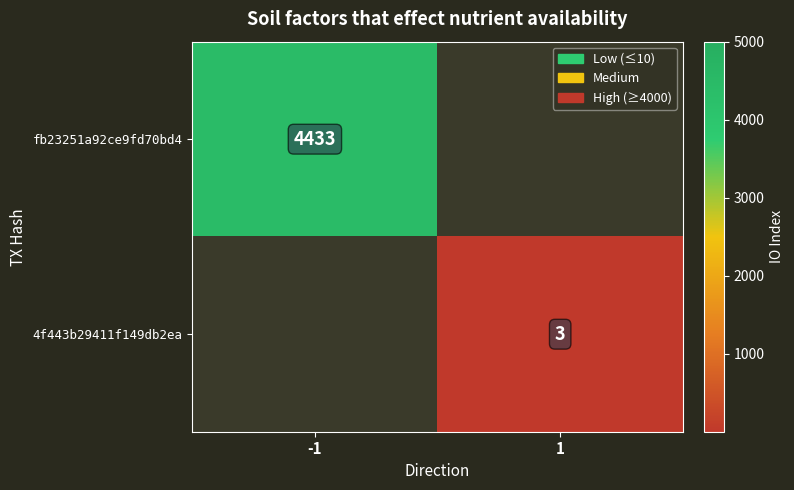

The value of 4f443b29411f149db2ea at 1 is 5. True or false?

False